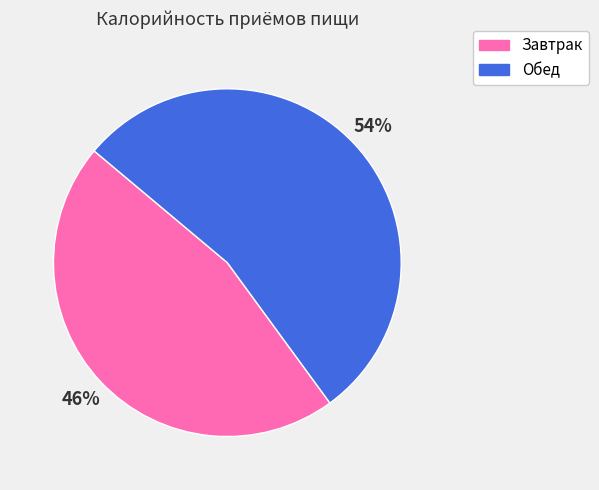

To the nearest percent, what percentage of the pie is Обед?

54%